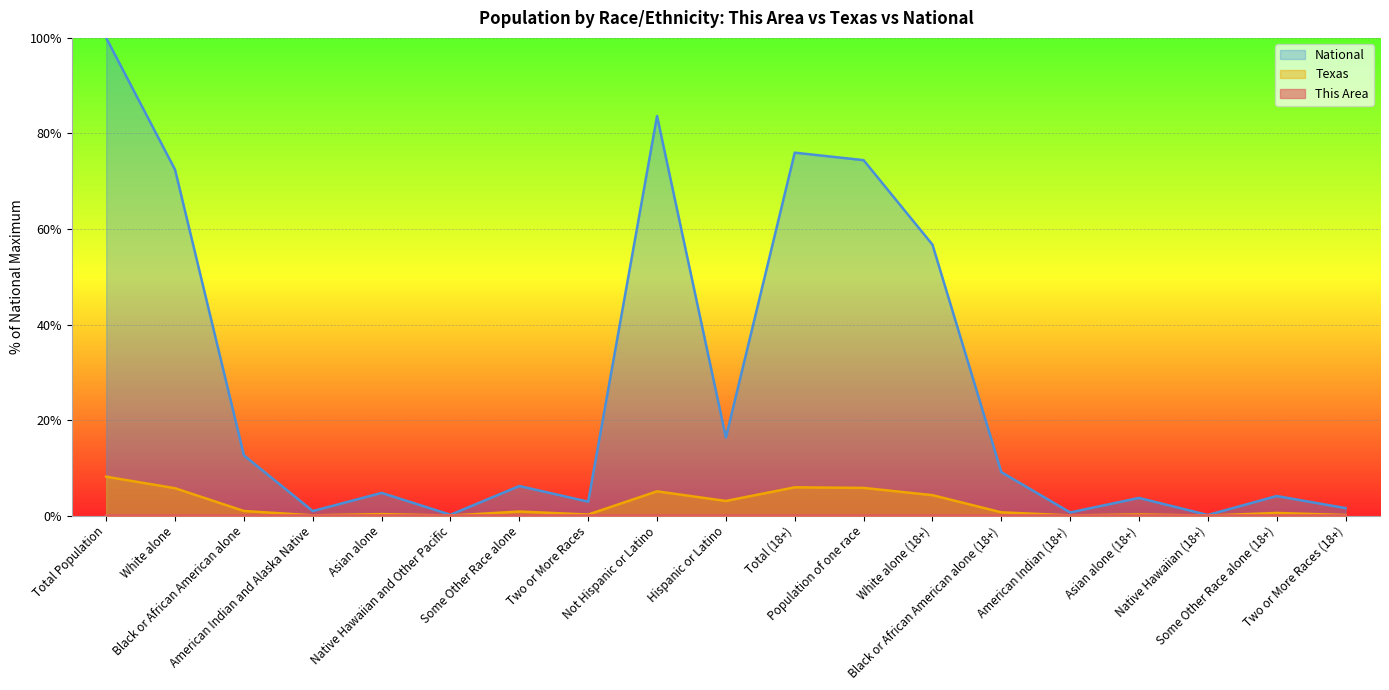

What is the sum of all National values?

526.4